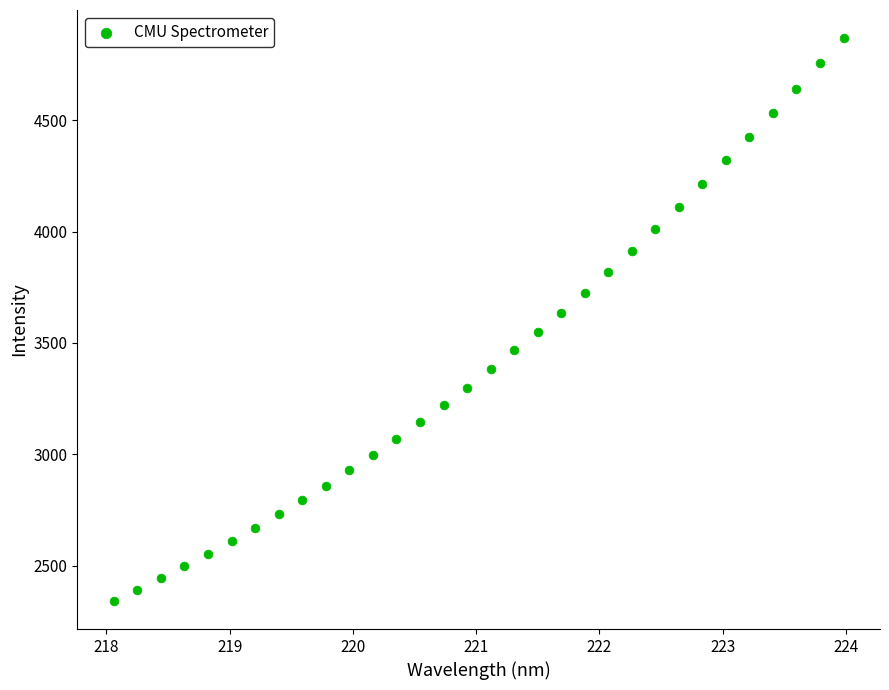

What is the range of X values (max minus min)?

5.9